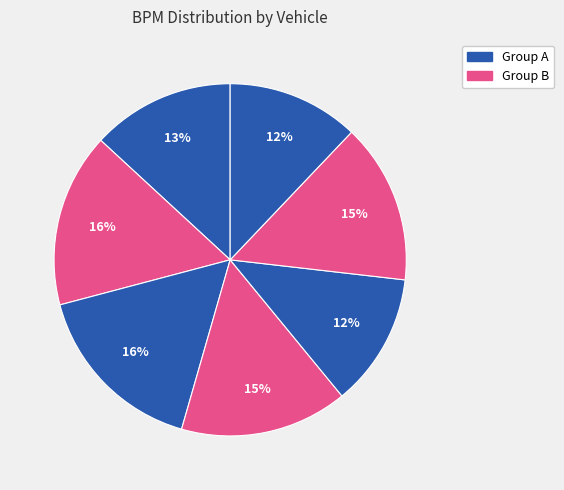

Count the number of slices in the pie.

7